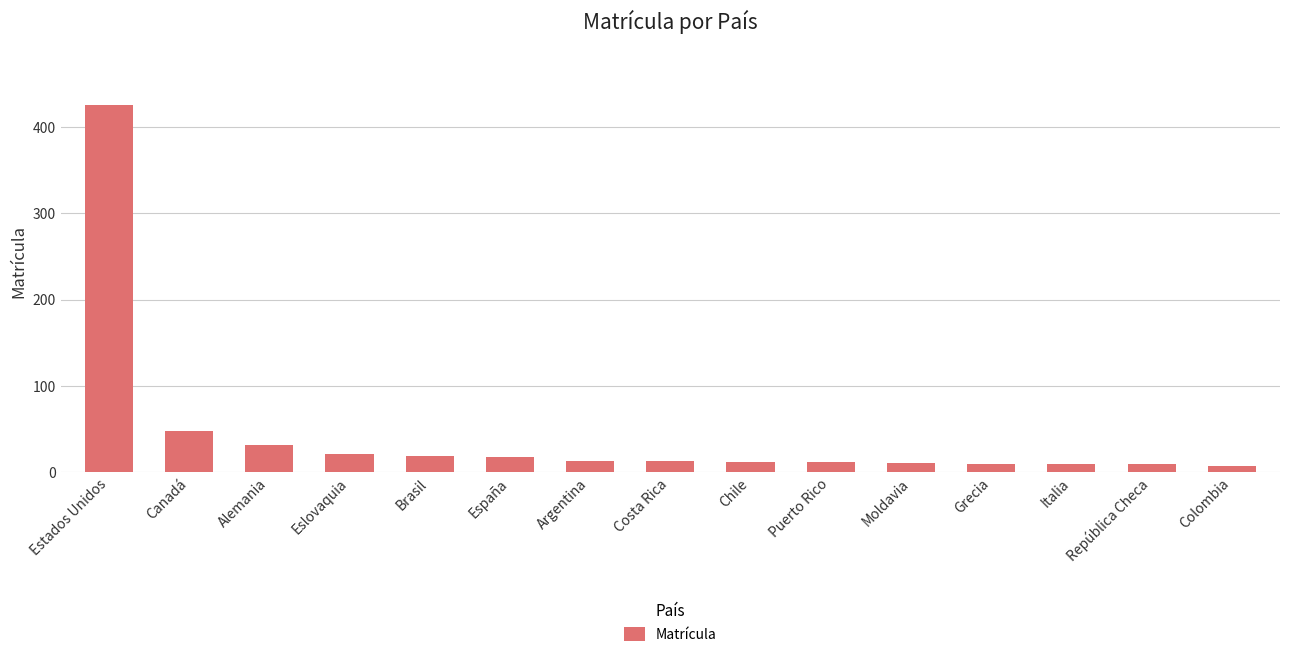

Does the chart contain any negative values?

No